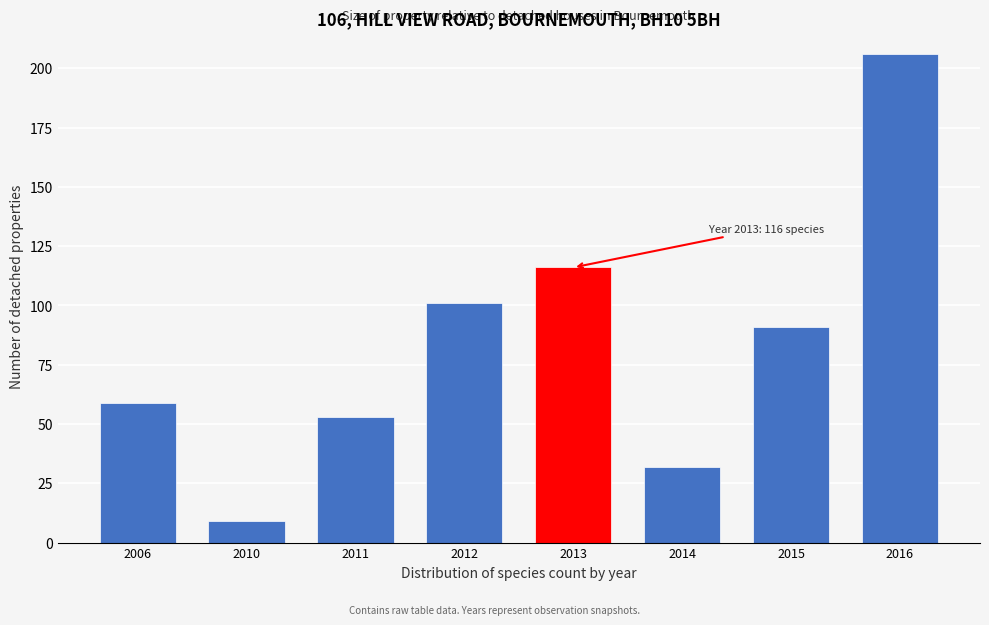

Reading left to right, extract all data points from this chart.

2006=59	2010=9	2011=53	2012=101	2013=116	2014=32	2015=91	2016=206